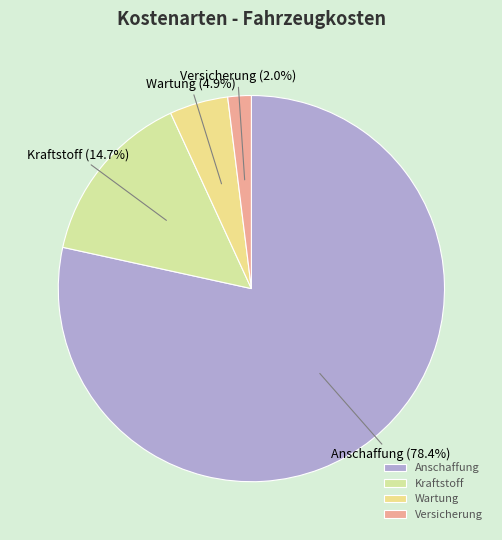

To the nearest percent, what portion does Wartung represent?

5%